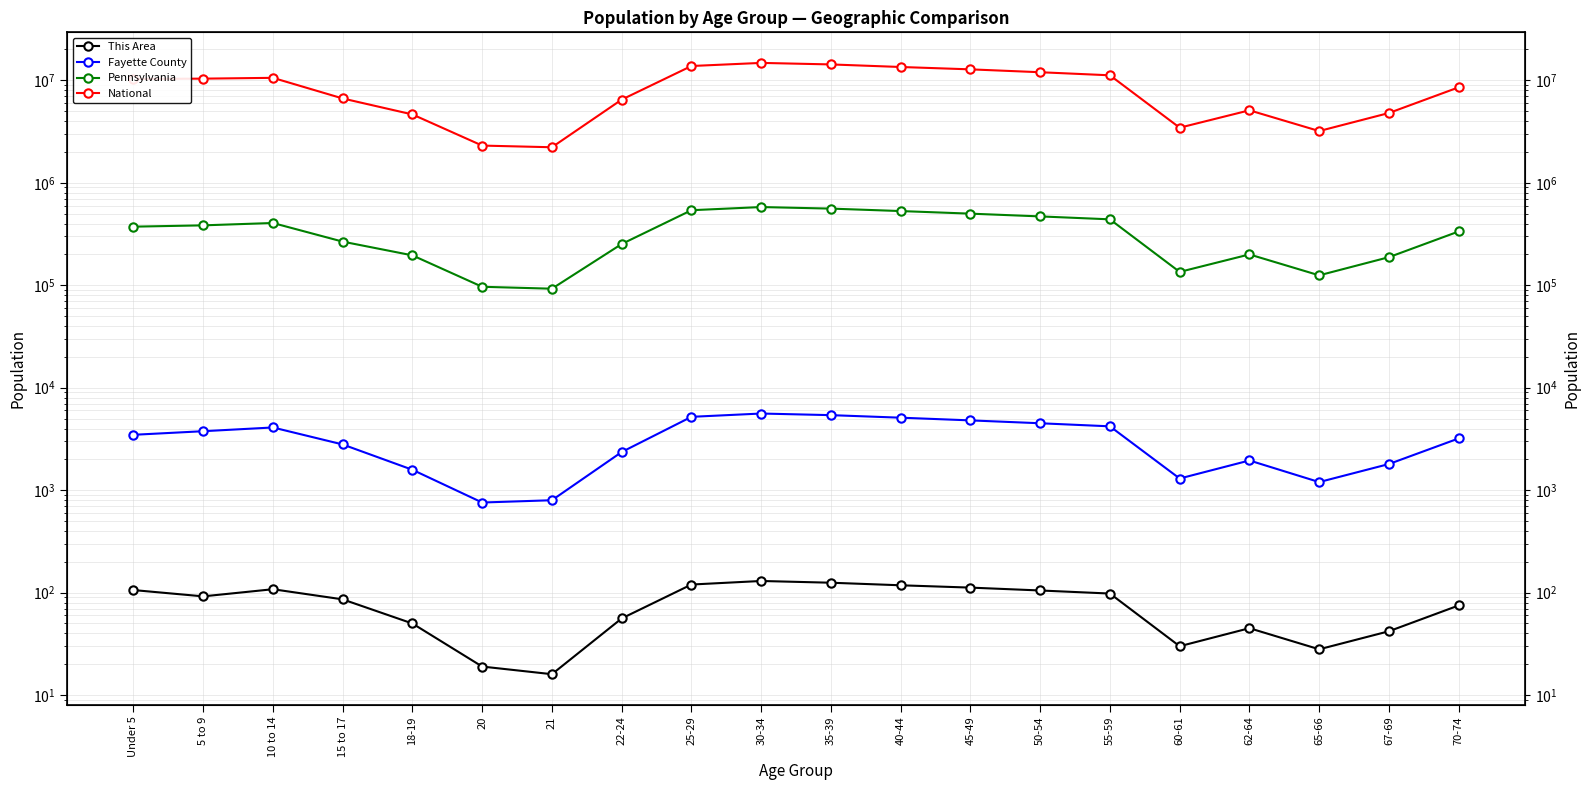

Which series has the widest spread of values?

National